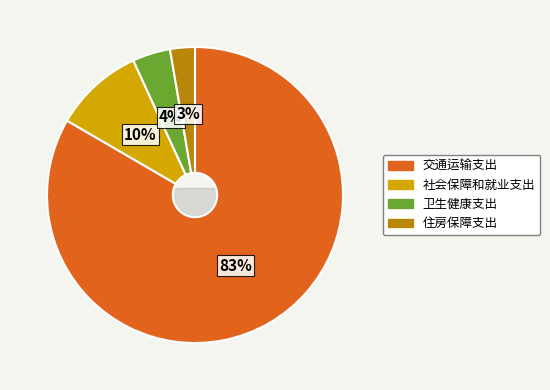

Which slice is the largest?

交通运输支出